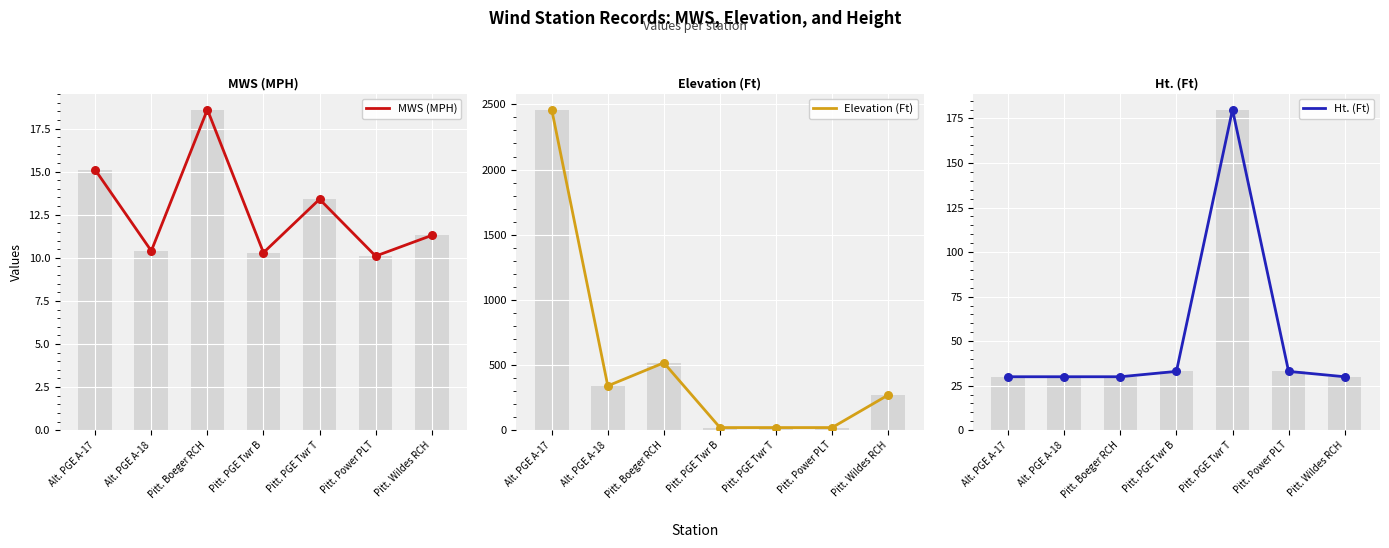

At how many categories does at least one series exceed 349?

2